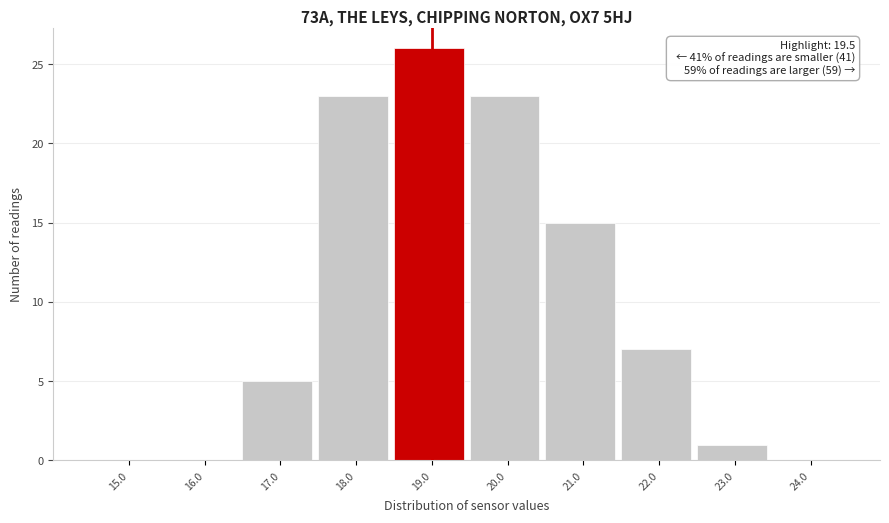

Reading right to left, extract all data points from this chart.

24.0=0	23.0=1	22.0=7	21.0=15	20.0=23	19.0=26	18.0=23	17.0=5	16.0=0	15.0=0